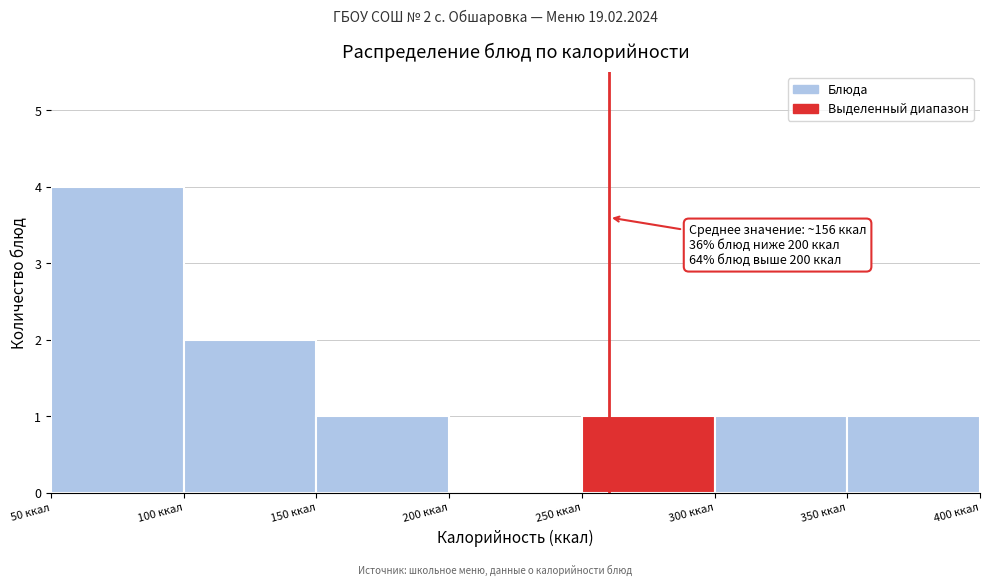

Which range on the x-axis has the tallest bar?

50 to 100